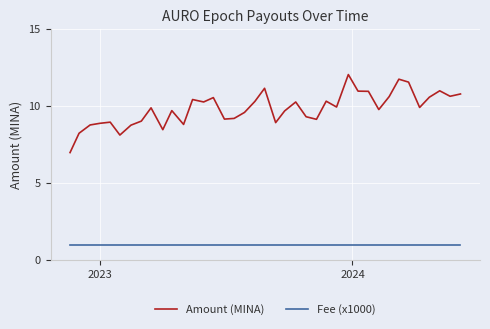

What are all the series names shown in the legend?

Amount (MINA), Fee (x1000)